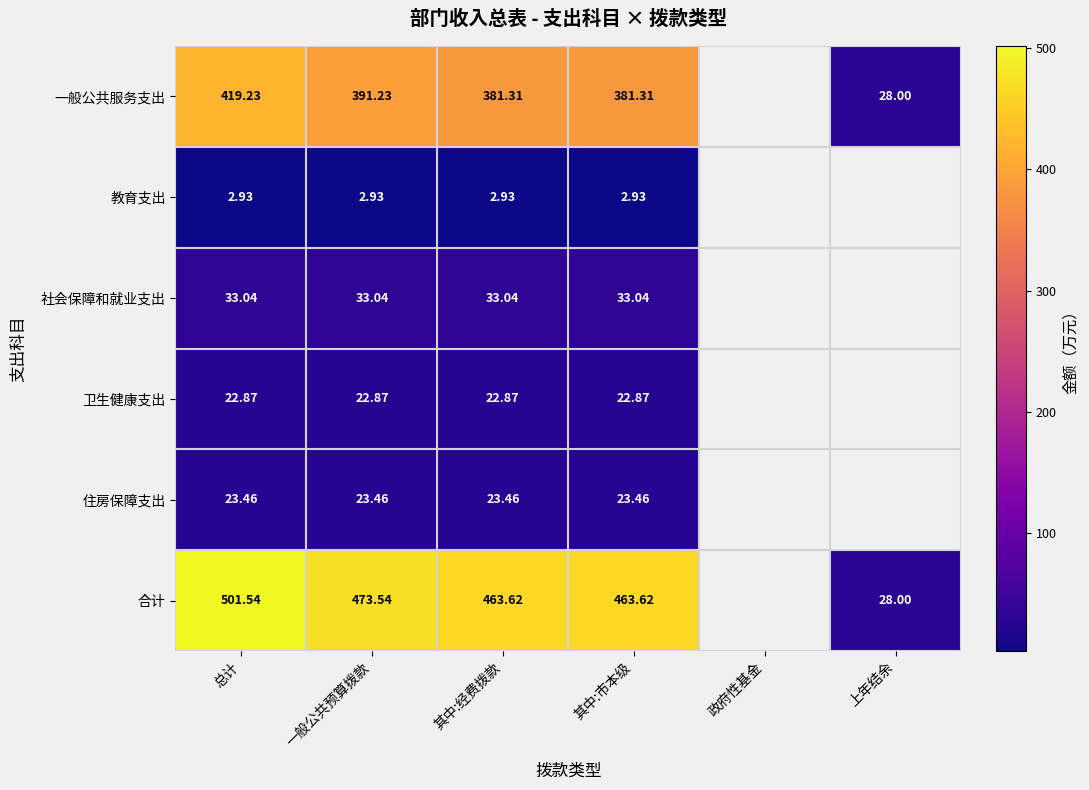

At which category is the sum across all series the highest?

总计